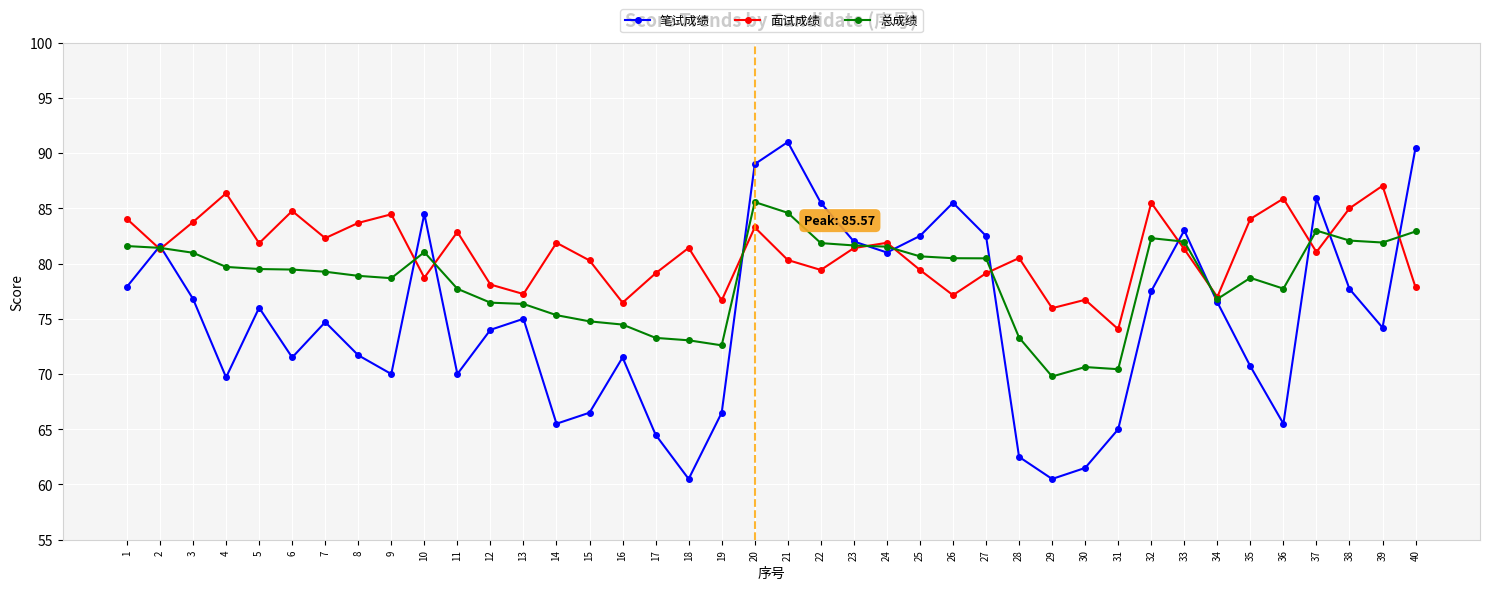

What is the spread (max minus min) of values at 16?

5.0